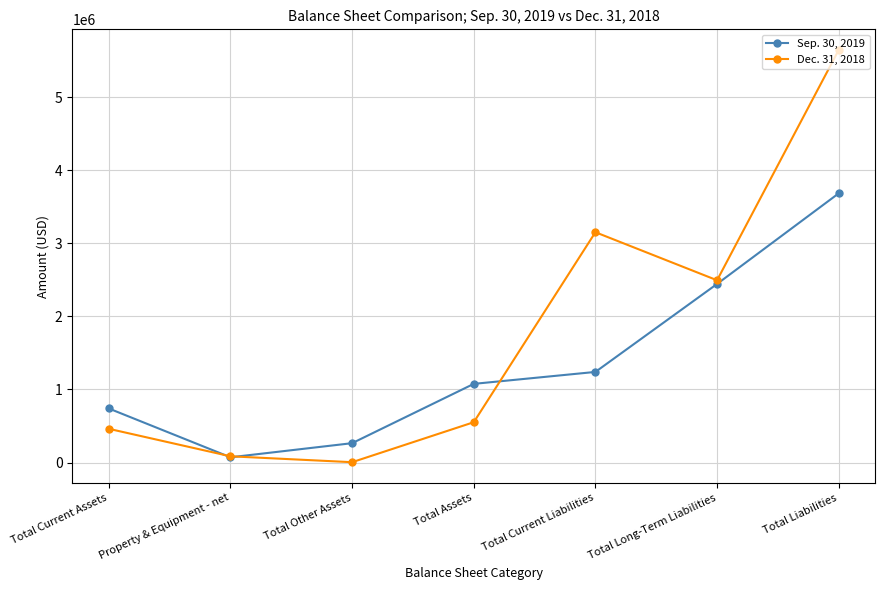

At which category does Sep. 30, 2019 reach its first local valley?

Property & Equipment - net